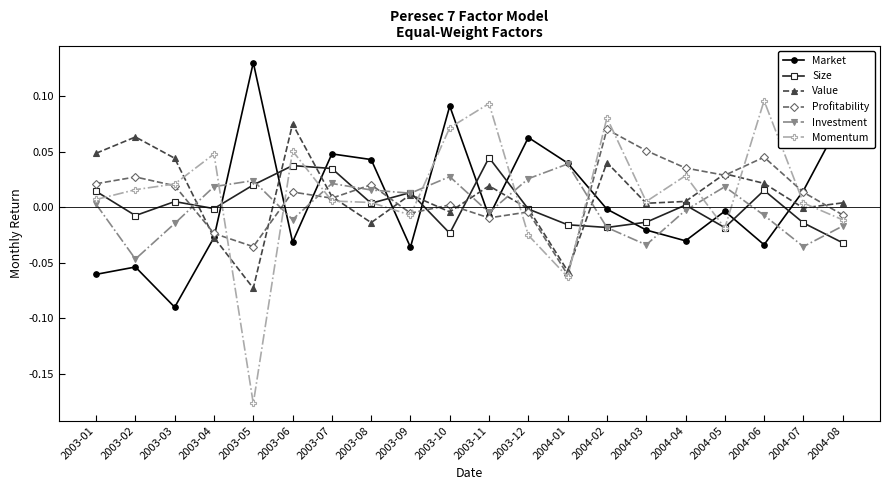

Is the value of Profitability at 2004-03 greater than the value of Size at 2004-02?

Yes